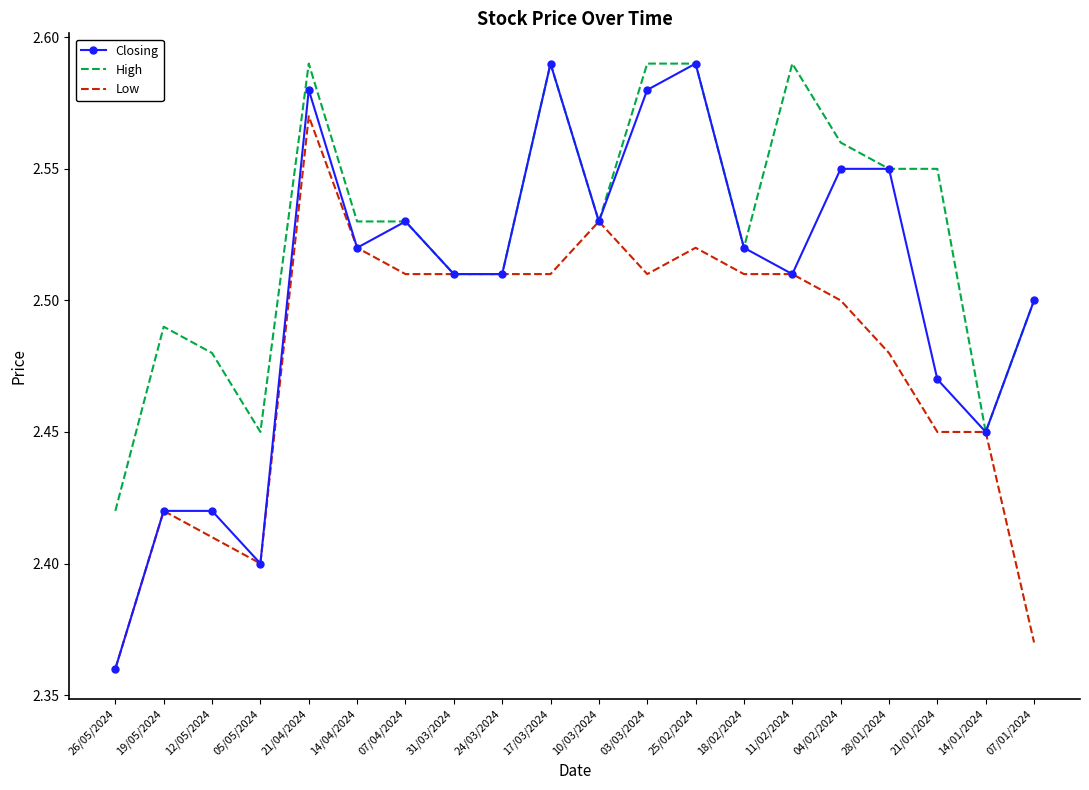

Where is High nearest to the value 2?

26/05/2024